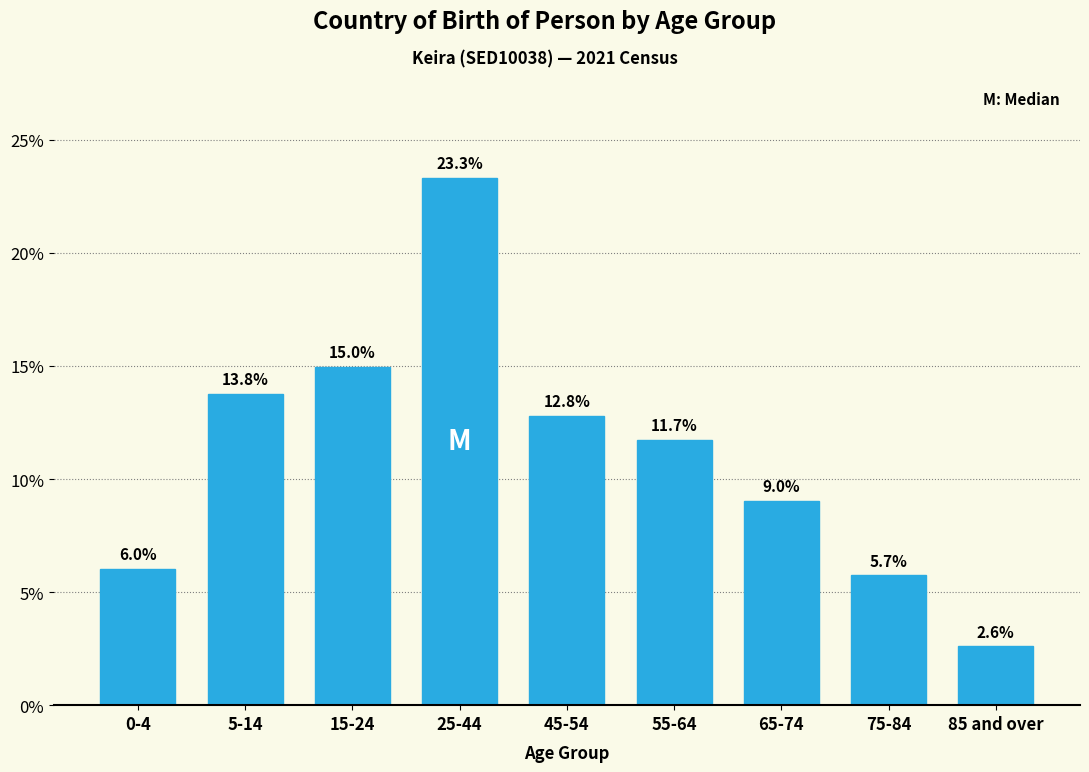

Reading left to right, list all the values displayed in this chart.

6.0	13.8	15.0	23.3	12.8	11.7	9.0	5.7	2.6